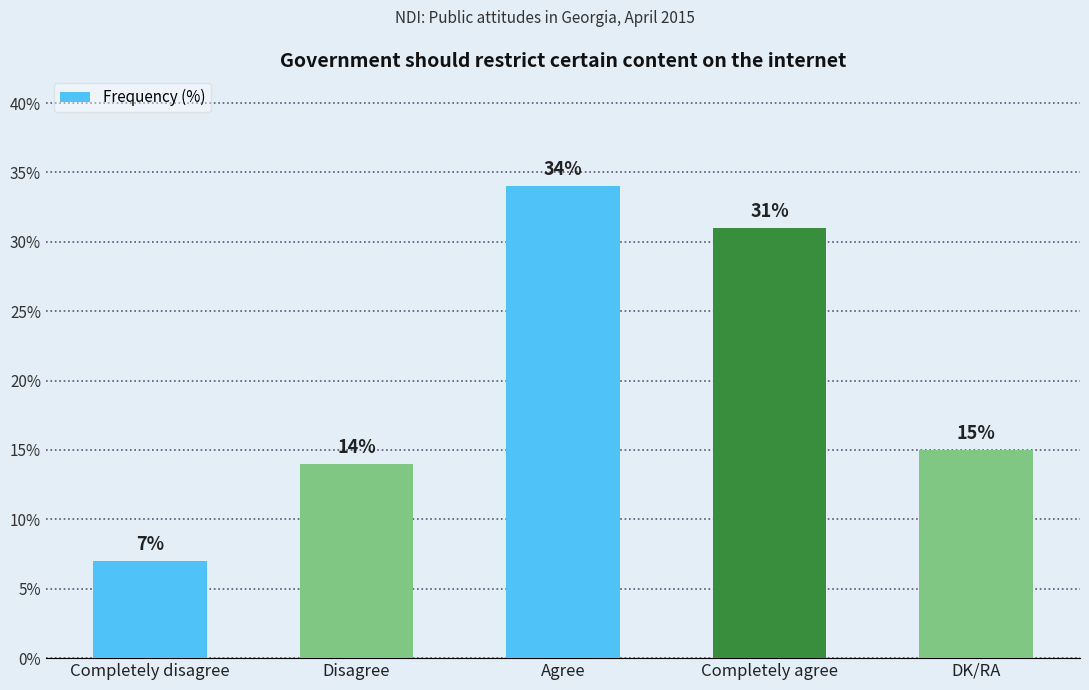

Which label corresponds to the largest value in the chart?

Agree